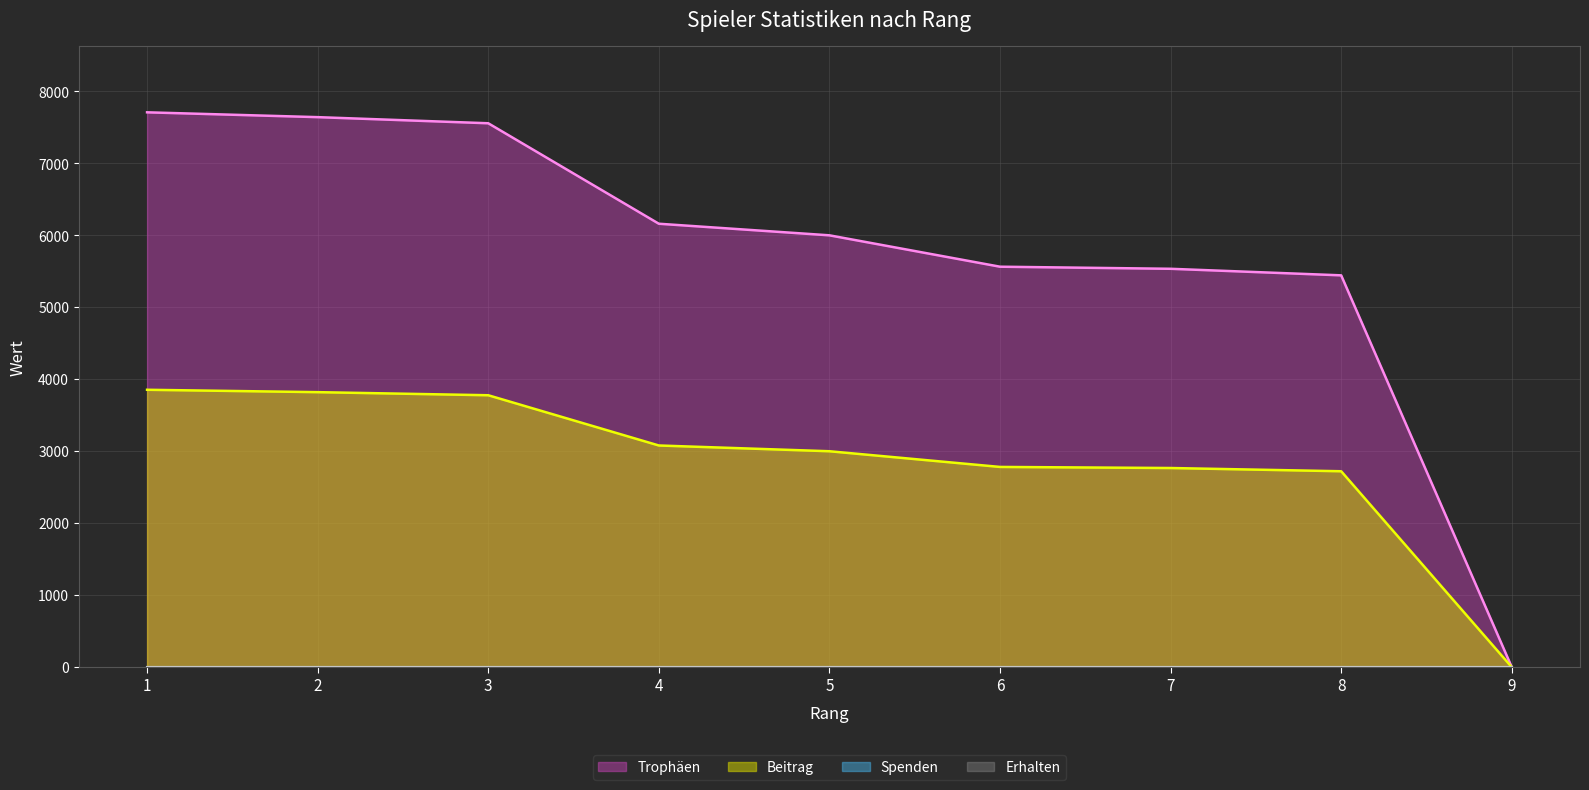

Does the chart display data point markers on the line(s)?

No